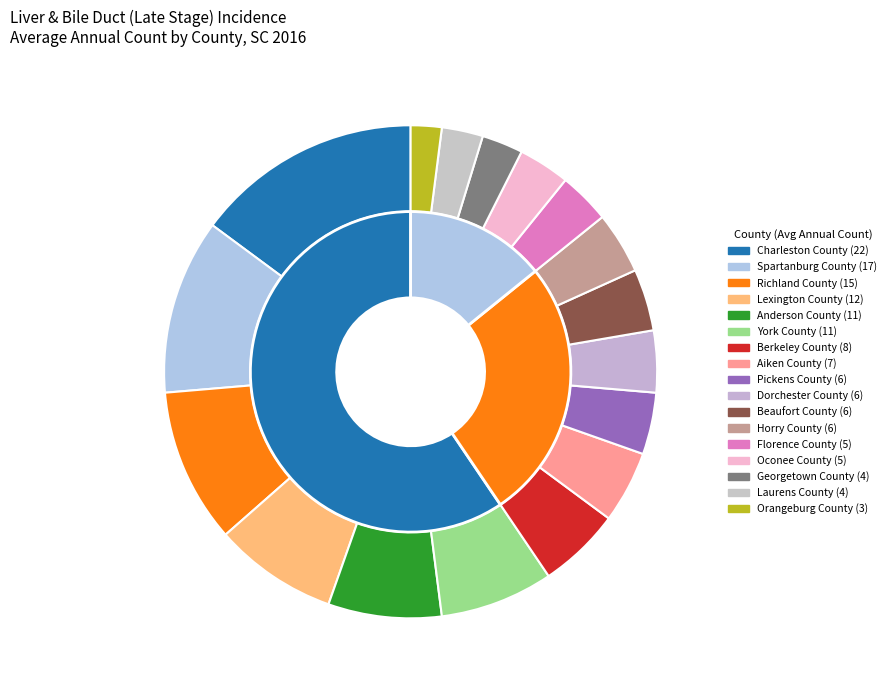

The Anderson County slice represents 1% of the pie. True or false?

False